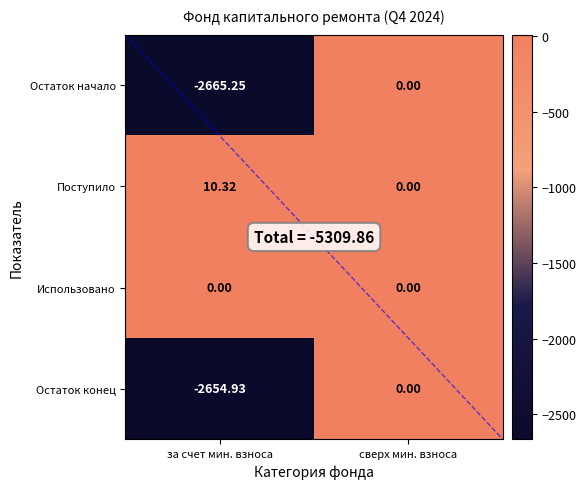

Count the number of data series in this chart.

4